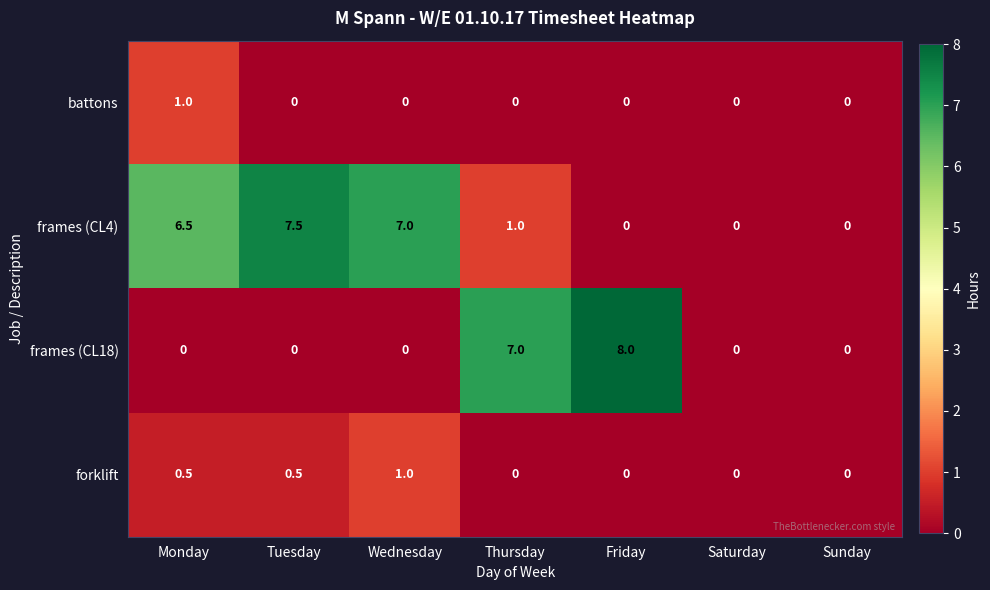

The value of forklift at Tuesday is 0.2. True or false?

False